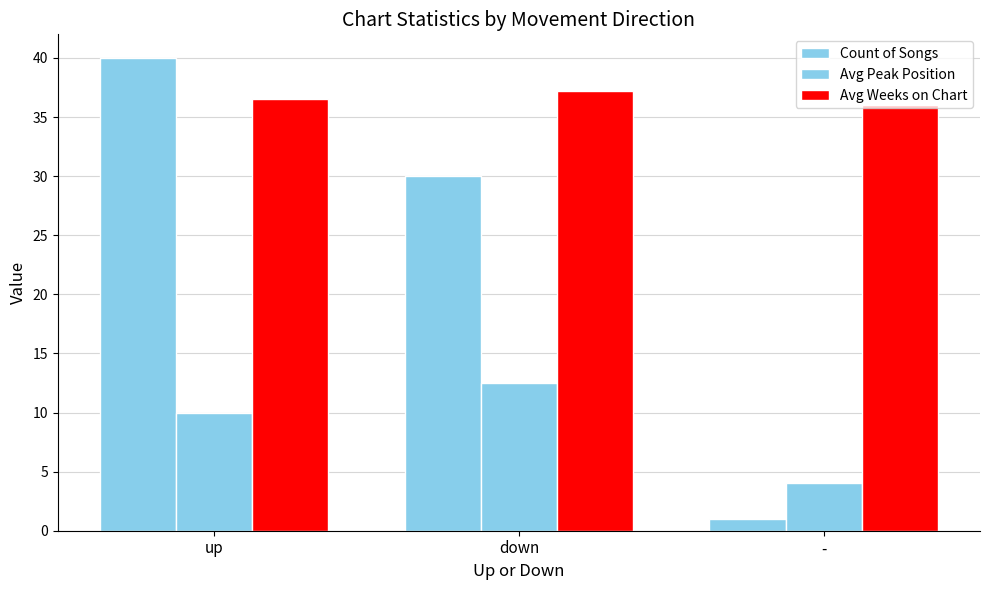

Between down and -, which is larger?

down